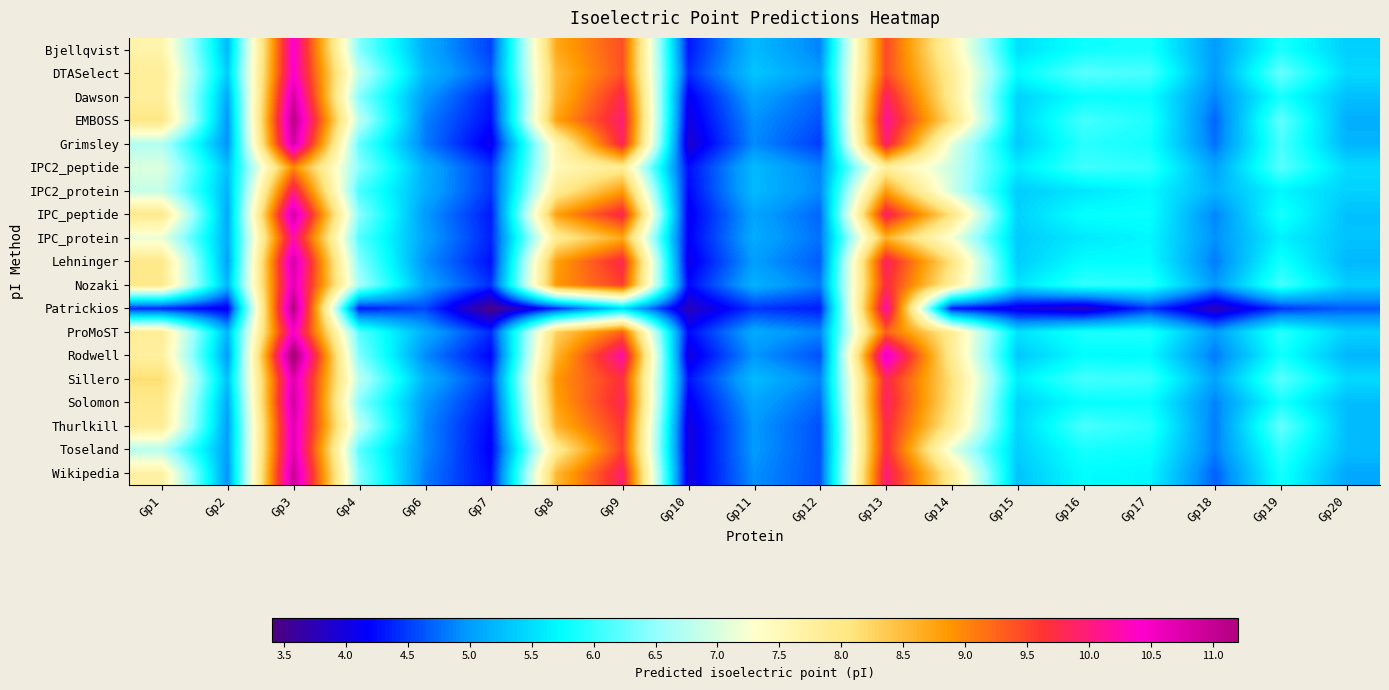

Which label corresponds to the smallest value in the chart?

Gp7